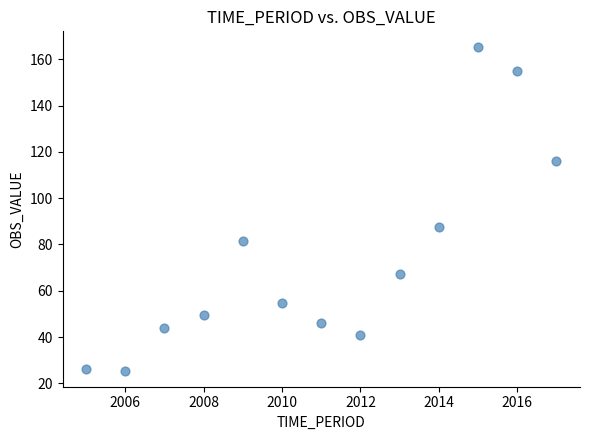

What Y value in the scatter plot is closest to 95?

87.4